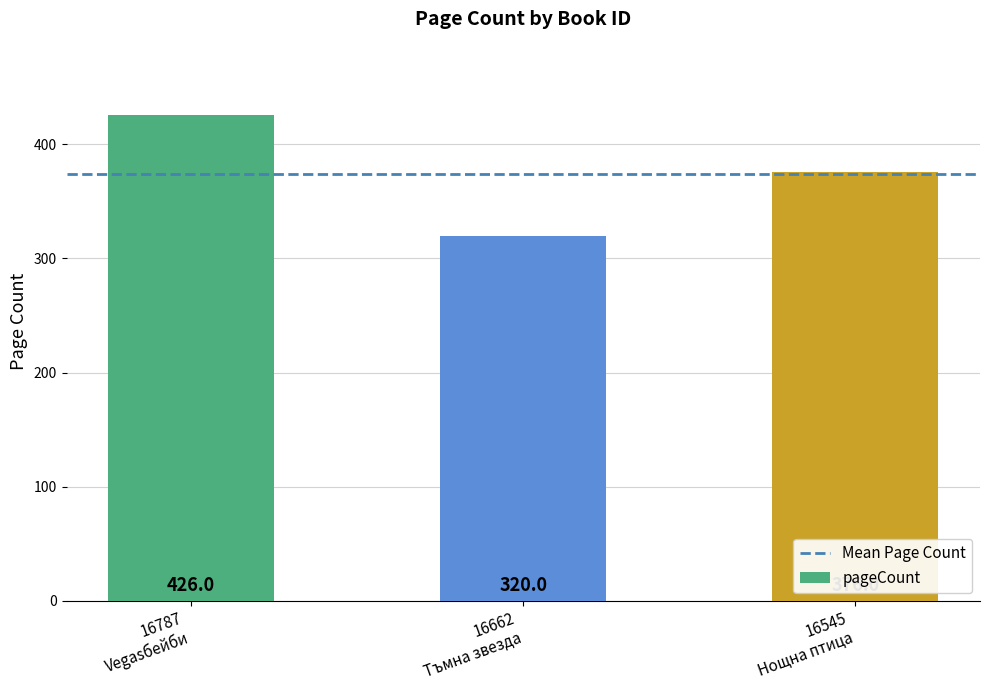

Count the values in the range 320 to 426.

3